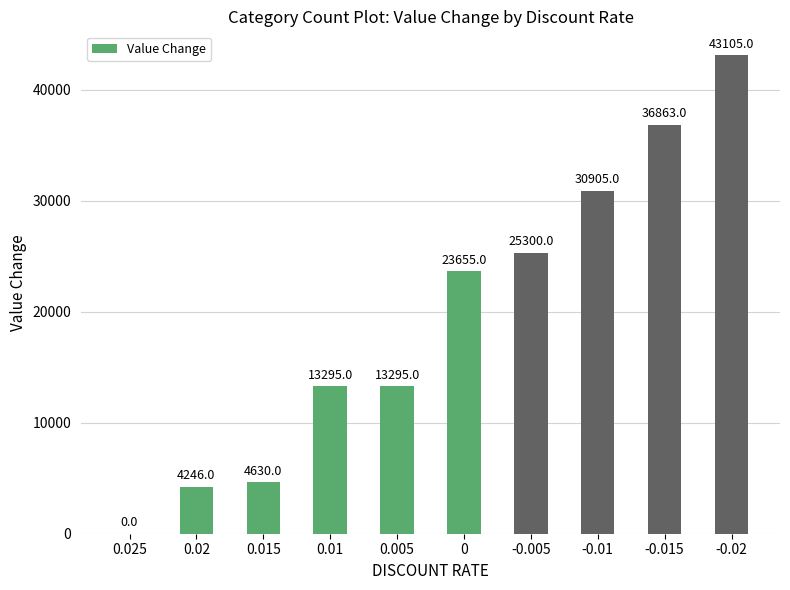

What is the difference between the values at 0.005 and 0.025?

13295